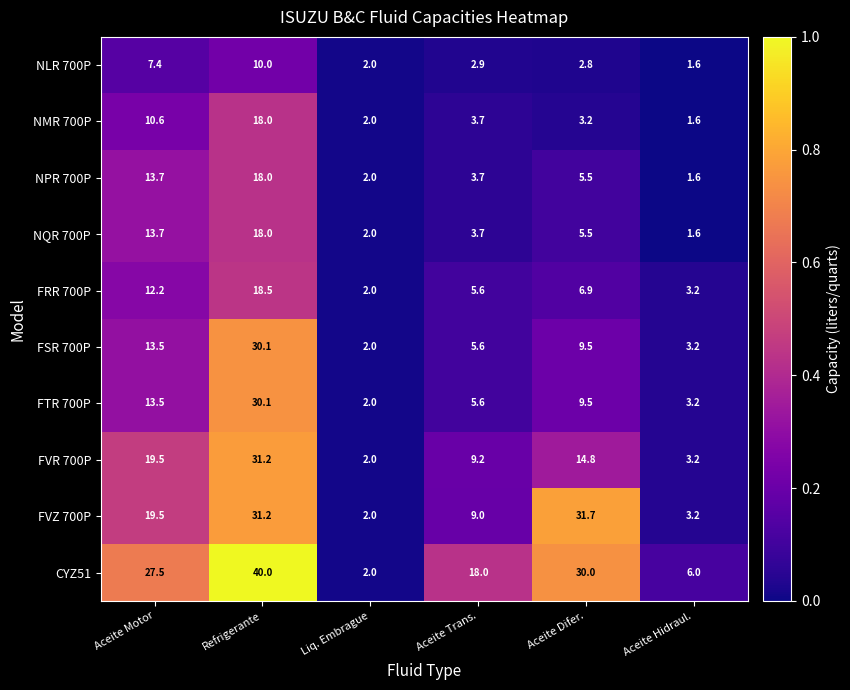

At which category does the chart reach its minimum across all series?

Aceite Hidraul.